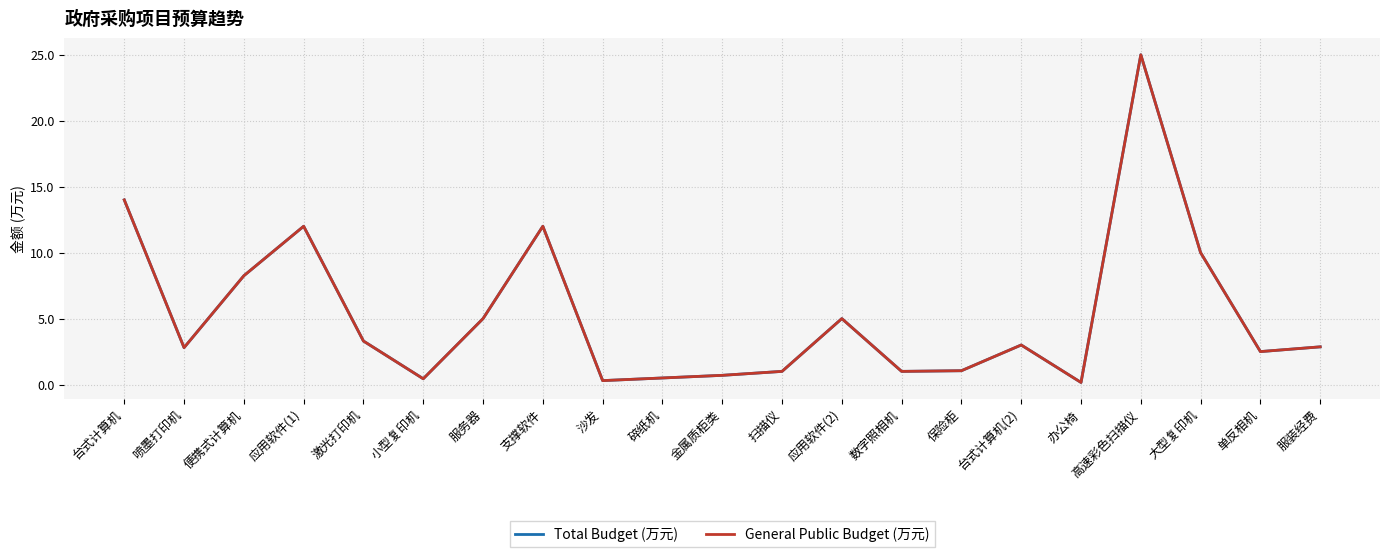

Does the chart have visible grid lines?

Yes